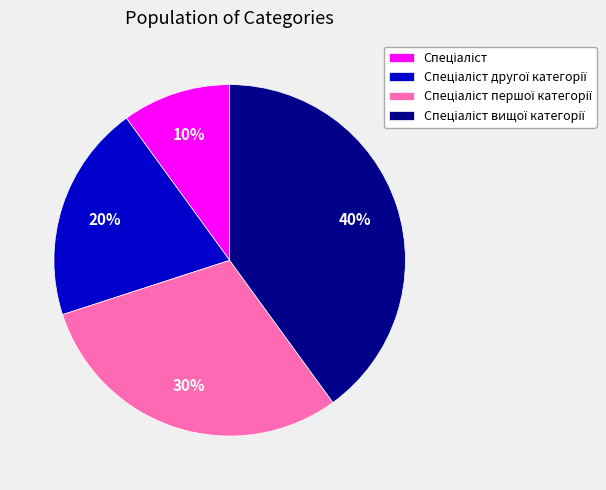

To the nearest percent, what is the average slice percentage?

25%